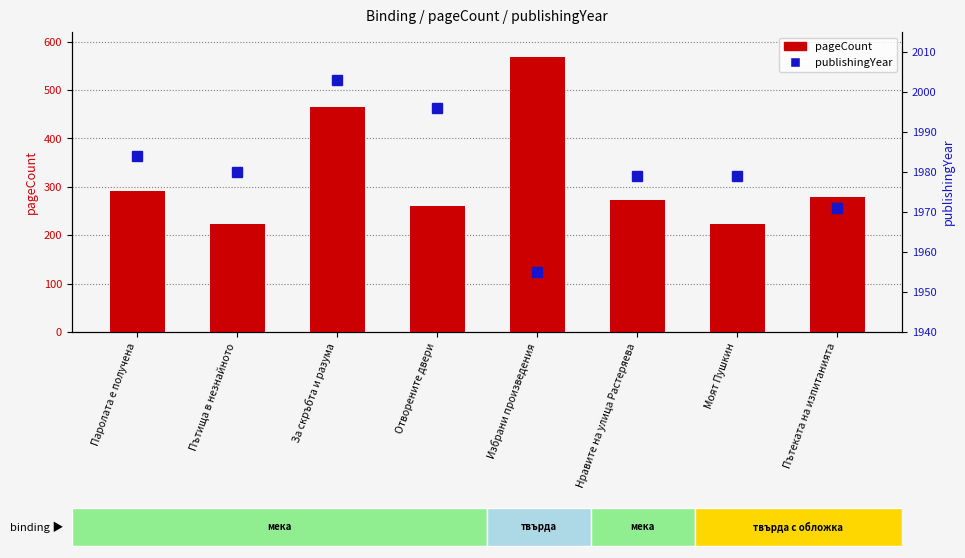

List the series in order of their peak value, lowest first.

pageCount, publishingYear